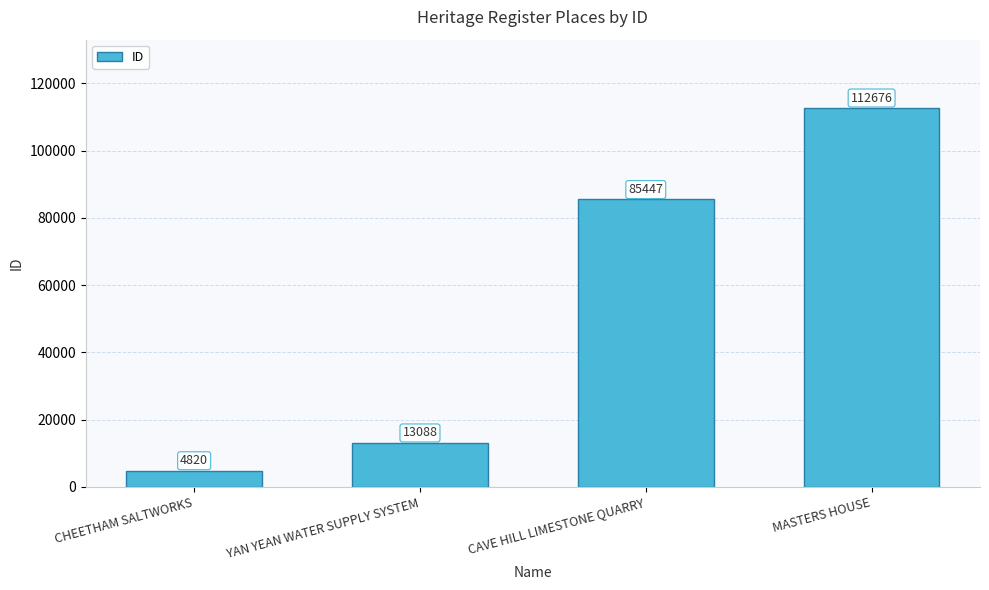

What is the difference between the values at CAVE HILL LIMESTONE QUARRY and YAN YEAN WATER SUPPLY SYSTEM?

72359